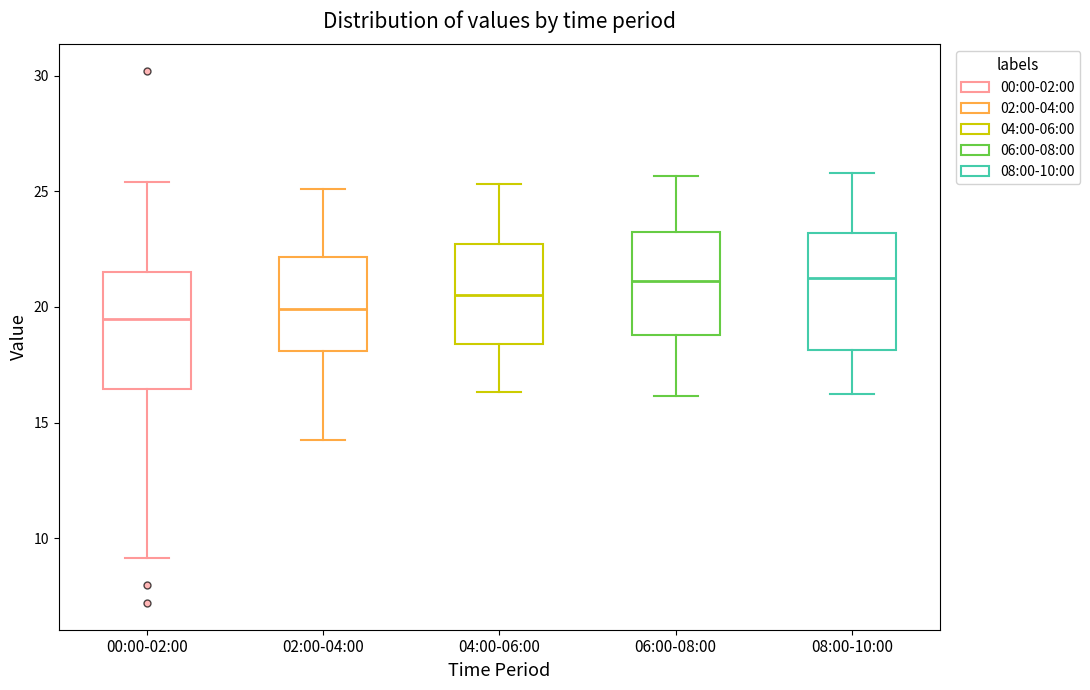

Reading left to right, read every box against the y-axis: the position of its median line, the range the box covers, and the ends of its whiskers. The values are not printed on the chart, so give them approximately, as read against the axis.

00:00-02:00: median 19.5, box 16.5 to 21.5, whiskers 9.0 to 25.5
02:00-04:00: median 20.0, box 18.0 to 22.0, whiskers 14.0 to 25.0
04:00-06:00: median 20.5, box 18.5 to 22.5, whiskers 16.5 to 25.5
06:00-08:00: median 21.0, box 19.0 to 23.0, whiskers 16.0 to 25.5
08:00-10:00: median 21.5, box 18.0 to 23.0, whiskers 16.5 to 26.0